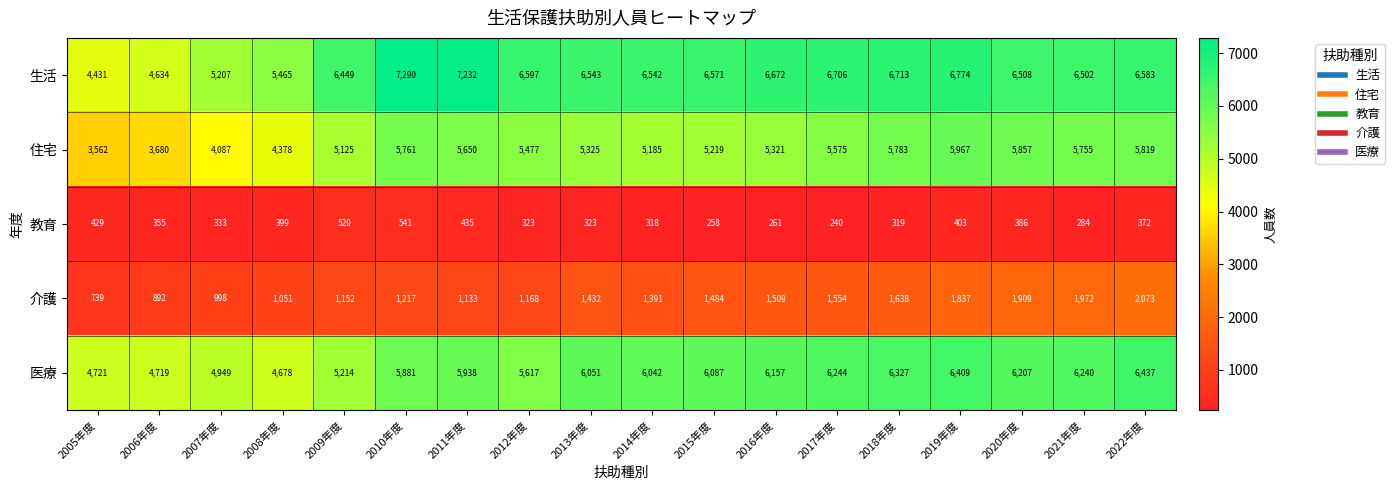

What value does the 介護 series have at 2013年度, to the nearest 10?

1430